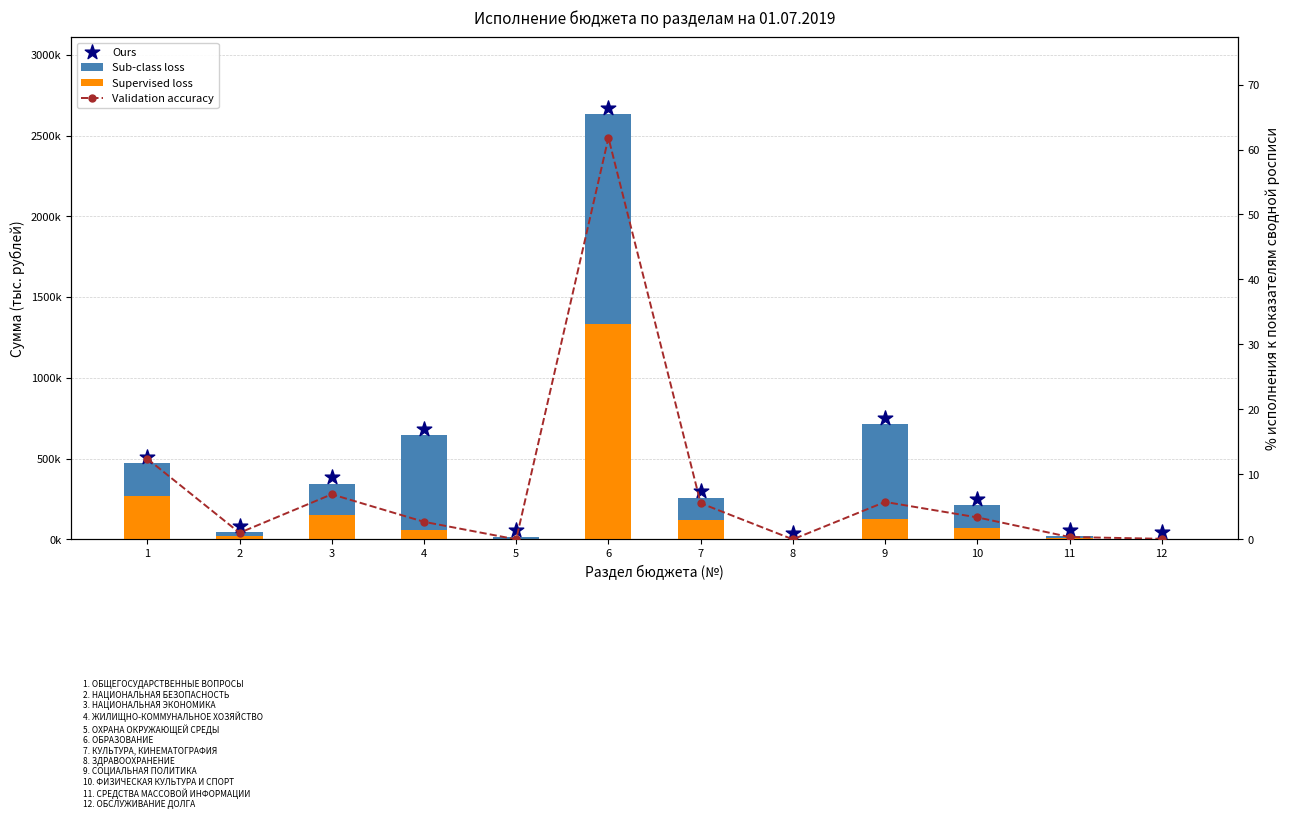

At how many categories does at least one series exceed 387700?

4